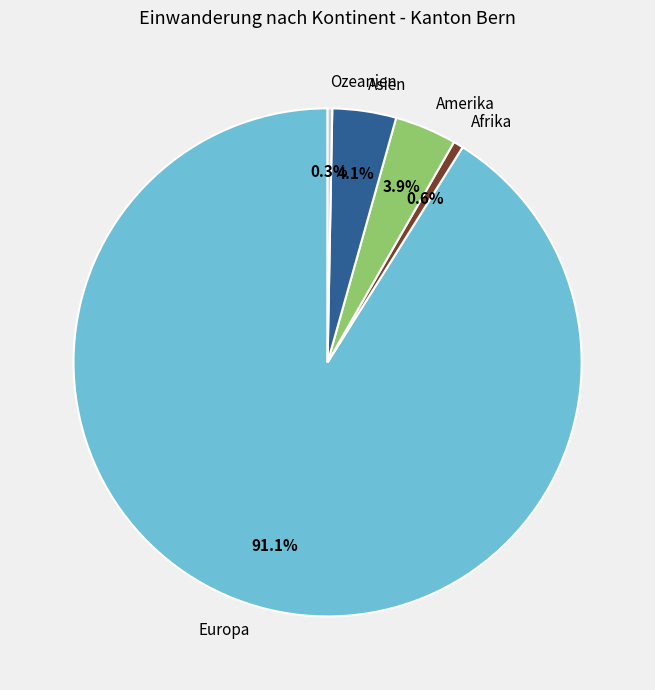

Is the sum of Afrika and Europa greater than half?

Yes